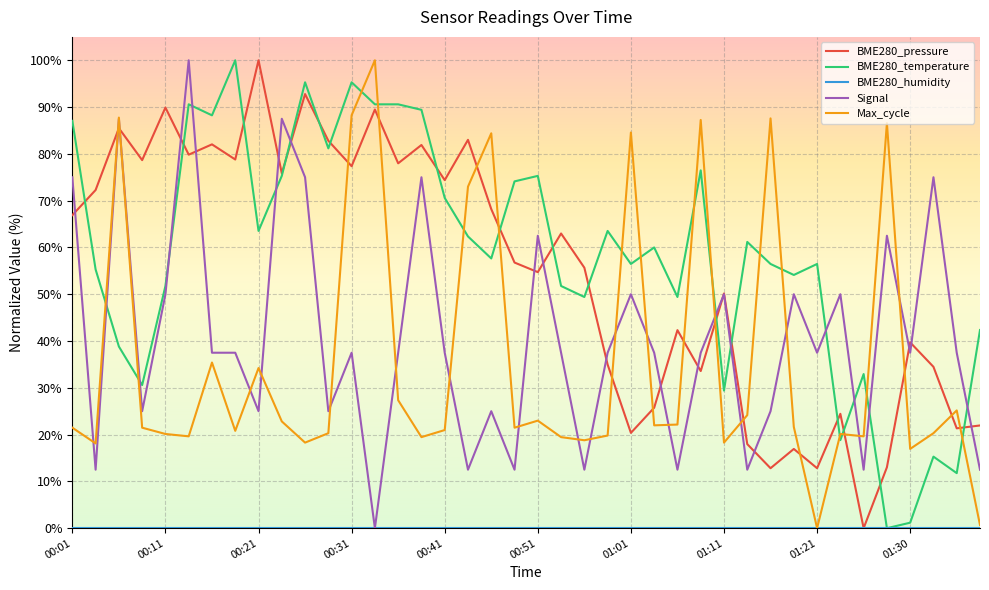

What is the maximum value for BME280_temperature?

100.0